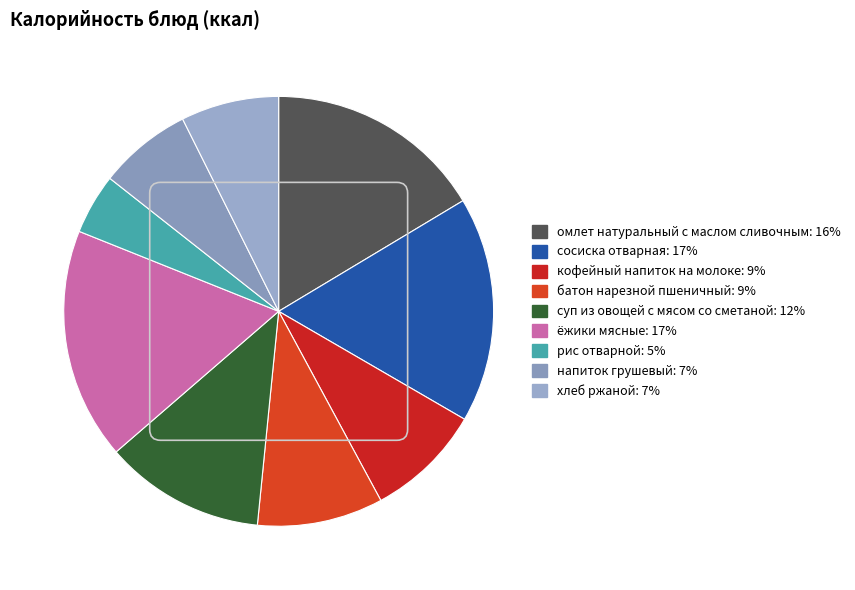

How many slices are in this pie chart?

9